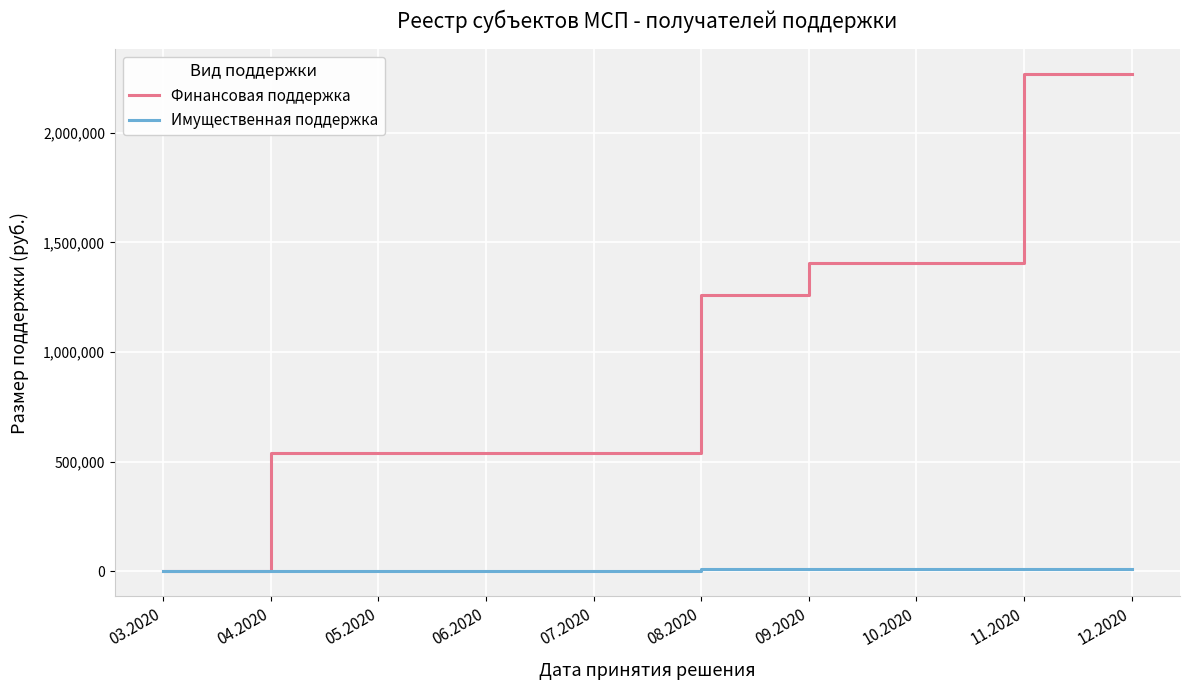

Which series has the largest total across all categories?

Финансовая поддержка